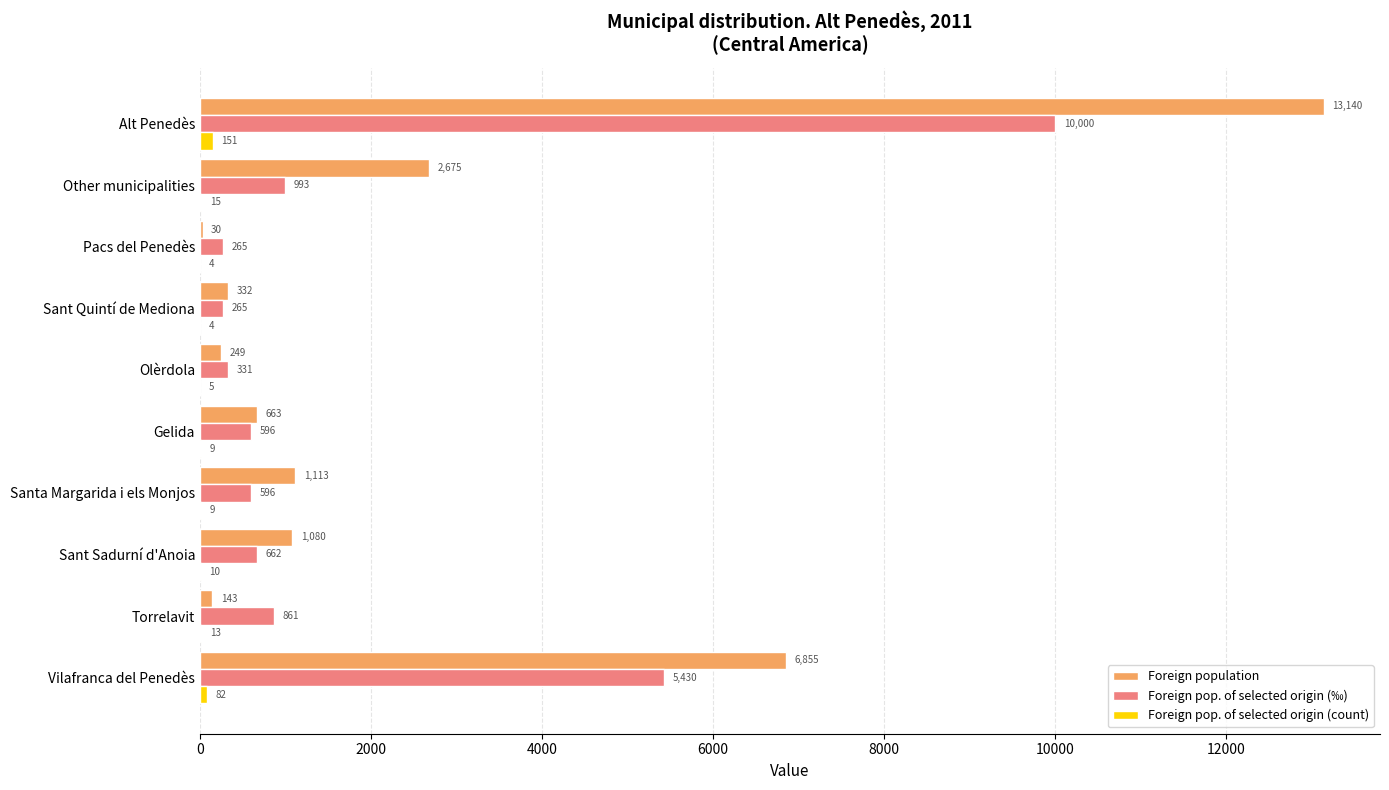

What is the highest value of the Foreign pop. of selected origin (count) series?

151